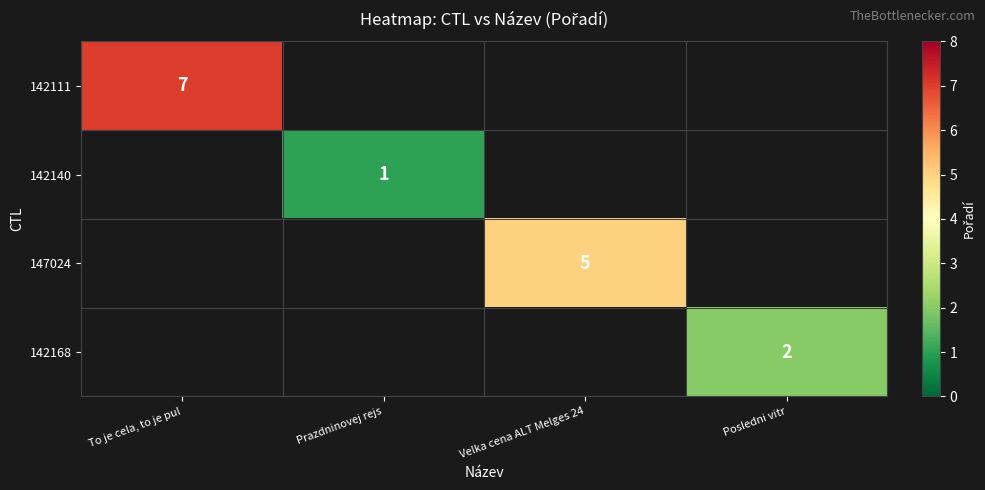

The 147024 series shows 2 at Velka cena ALT Melges 24. True or false?

False